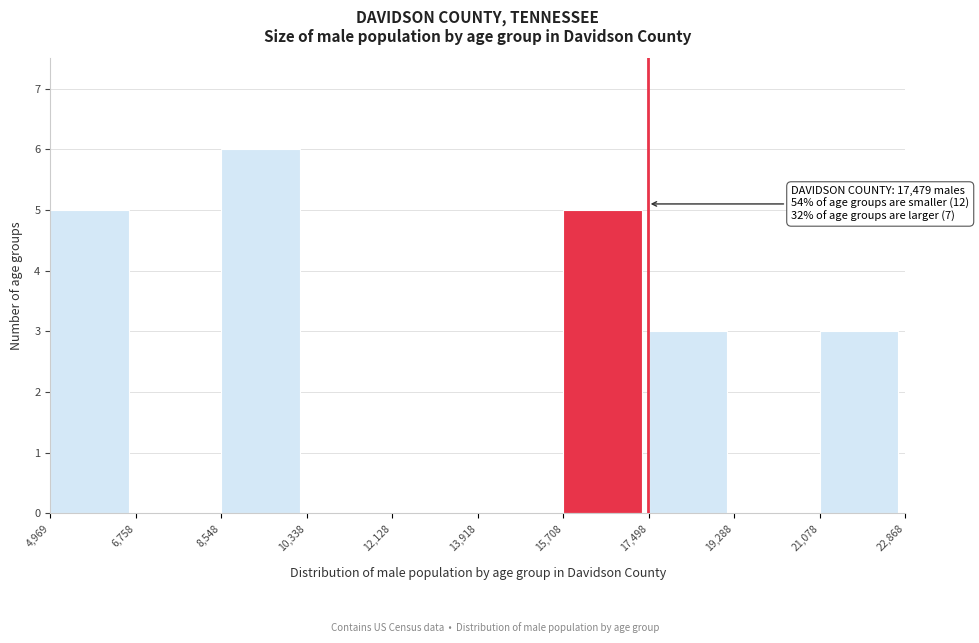

Over which range of the x-axis is the bar tallest?

8,548 to 10,338